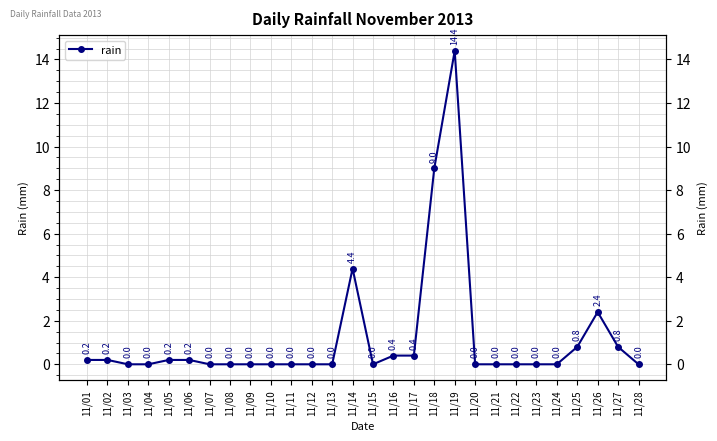

The value at 11/05 is 0.1. True or false?

False